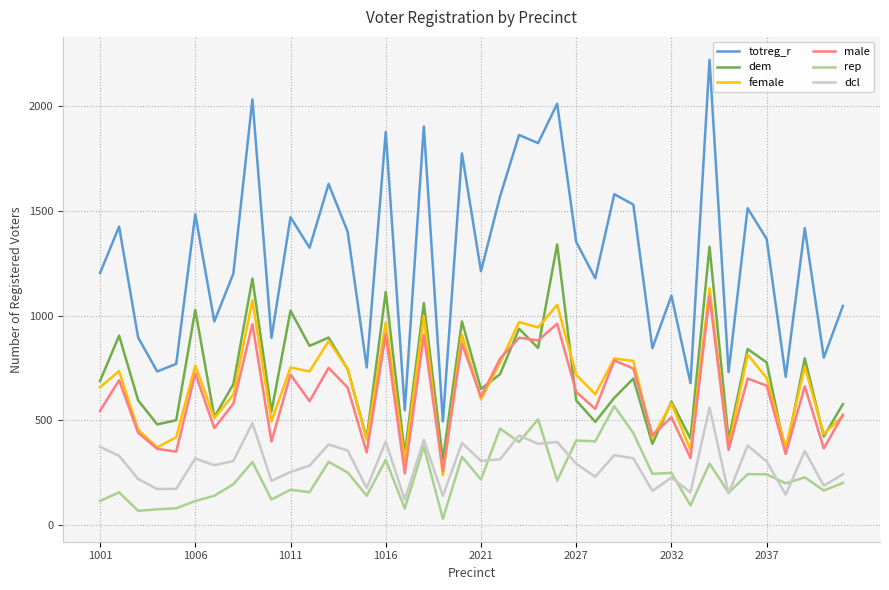

Does the chart have visible grid lines?

Yes